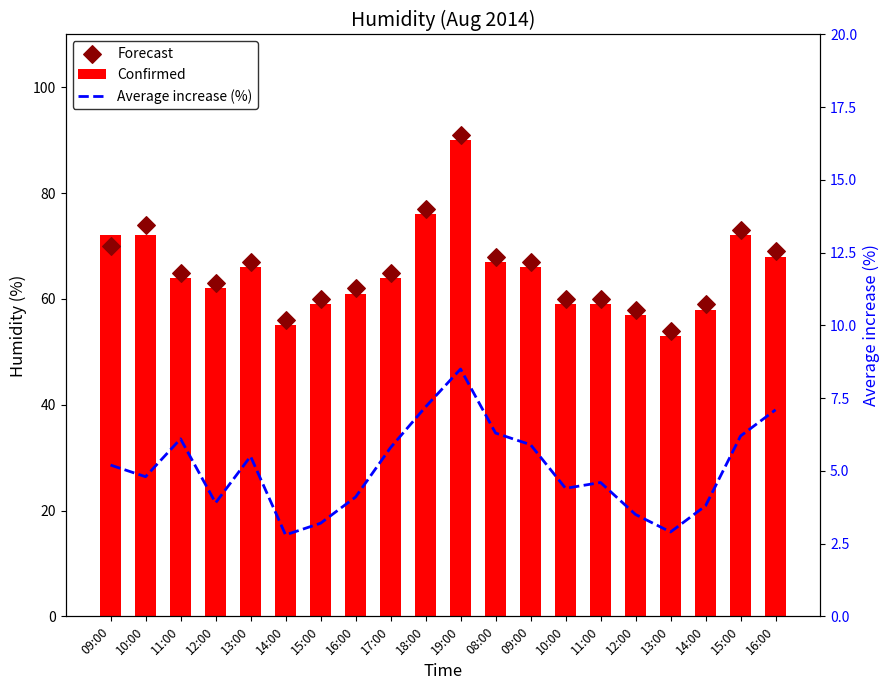

What are all the series names shown in the legend?

Confirmed, Forecast, Average increase (%)